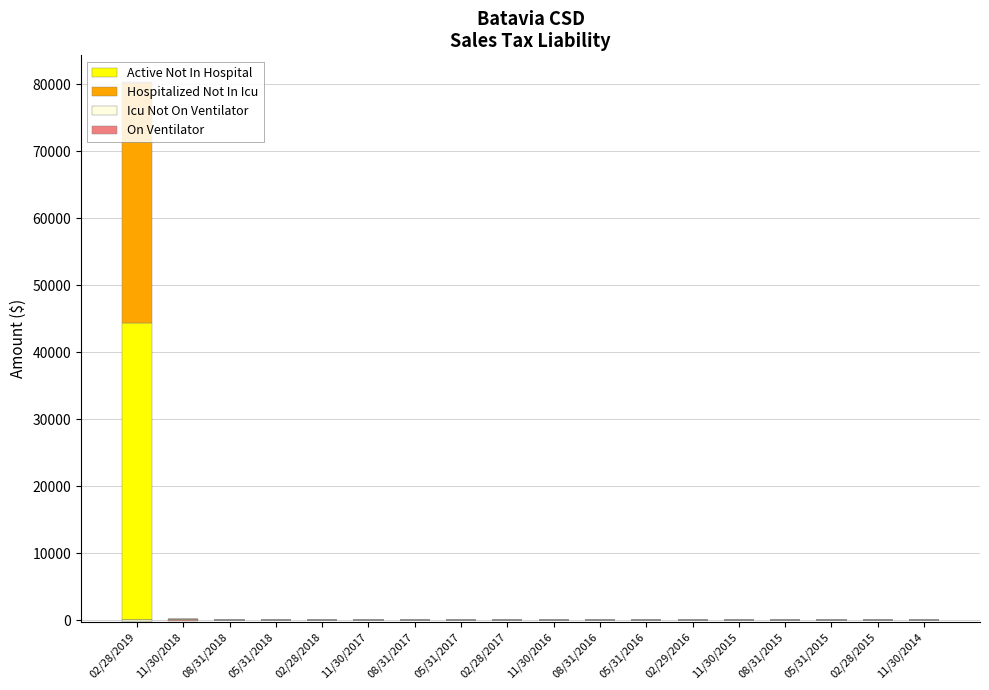

Rank the series at 11/30/2015 from lowest to highest value.

Hospitalized Not In Icu, Icu Not On Ventilator, On Ventilator, Active Not In Hospital